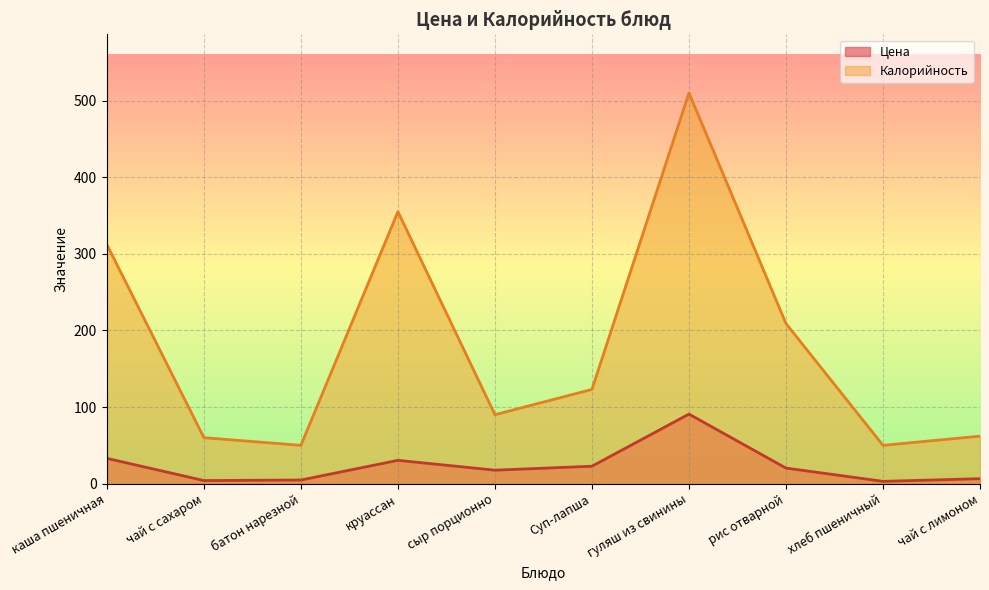

Reading left to right, transcribe all the data shown in this chart.

Цена: 33.0	4.0	4.8	30.4	17.6	22.7	90.8	20.3	3.0	6.5
Калорийность: 312.0	60.0	50.0	355.0	90.0	123.0	510.0	209.0	50.0	62.0